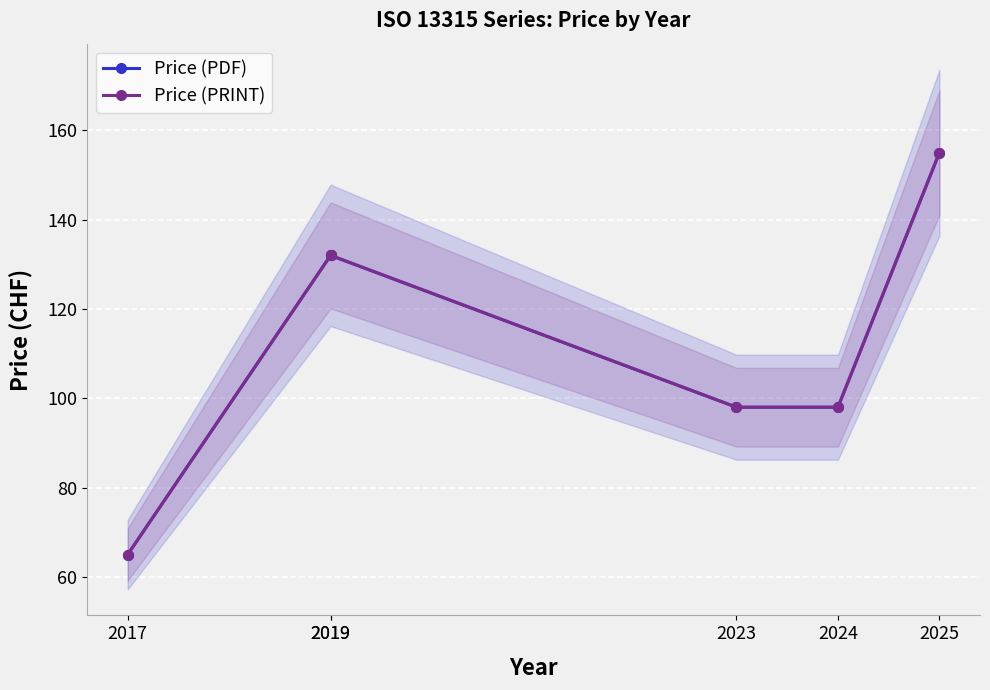

Is it true that Price (PDF) equals 235 at 2025?

False